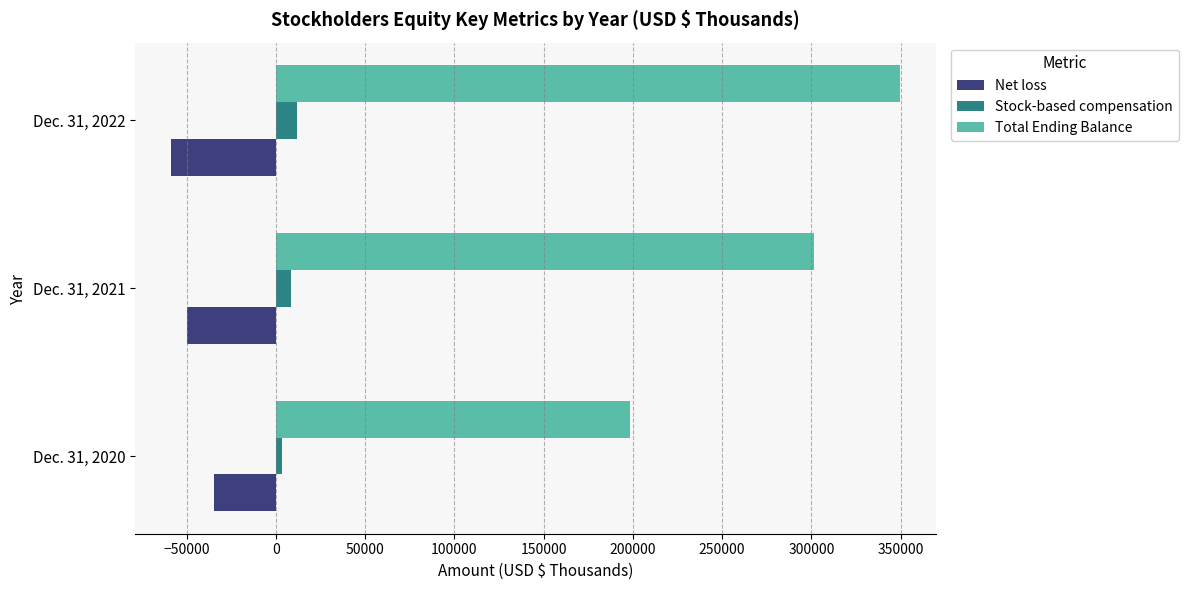

At how many categories does at least one series exceed 279375?

2